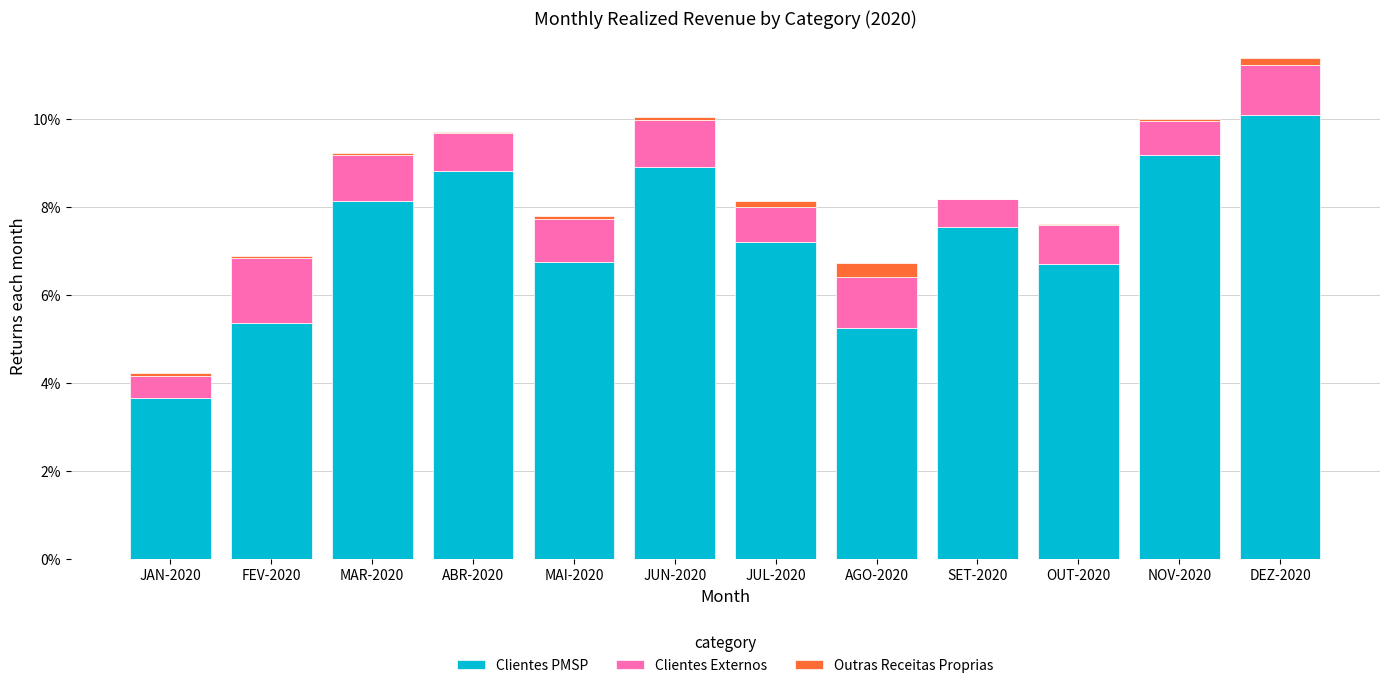

At which category is the sum across all series the highest?

DEZ-2020